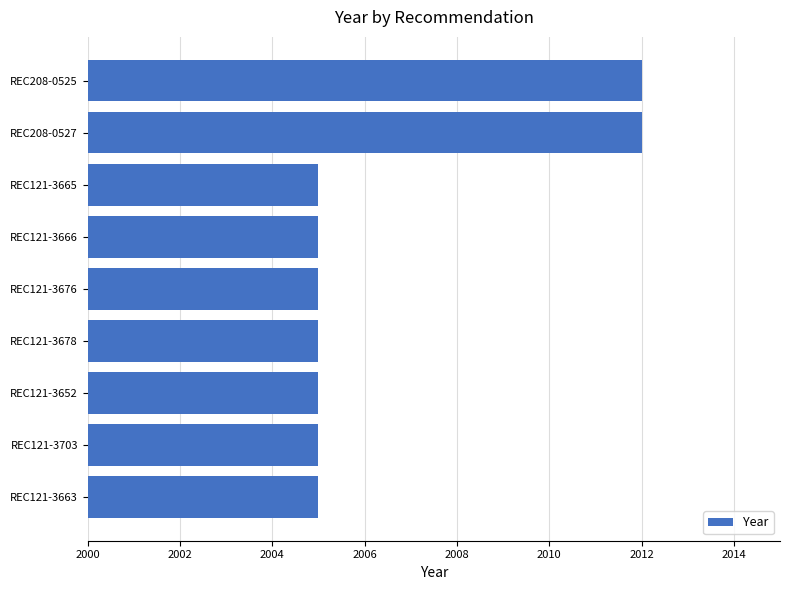

Reading top to bottom, list all the values displayed in this chart.

REC208-0525=2012	REC208-0527=2012	REC121-3665=2005	REC121-3666=2005	REC121-3676=2005	REC121-3678=2005	REC121-3652=2005	REC121-3703=2005	REC121-3663=2005